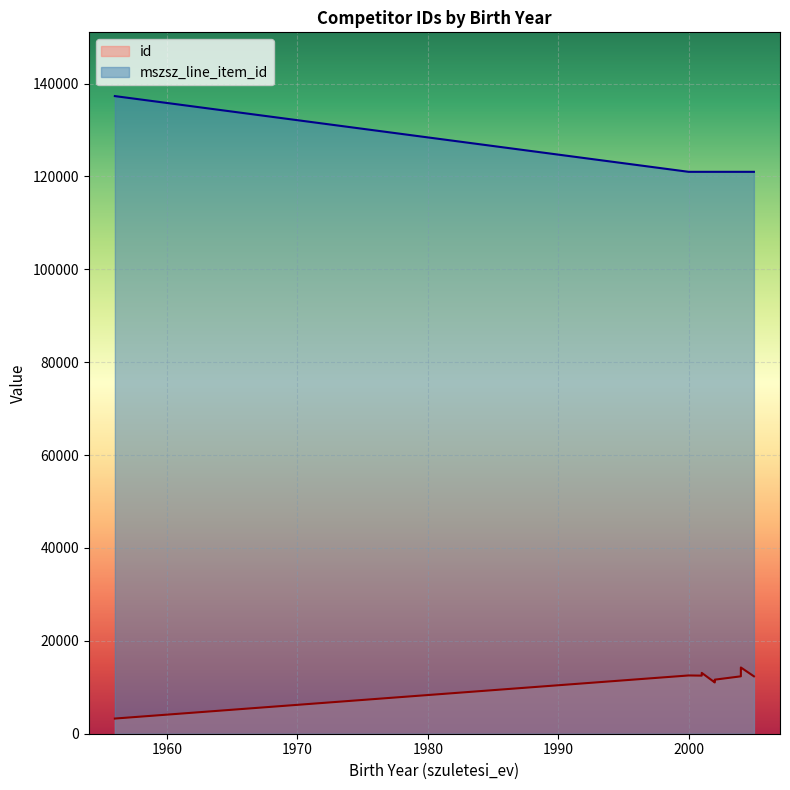

At which category does the chart reach its peak across all series?

1956